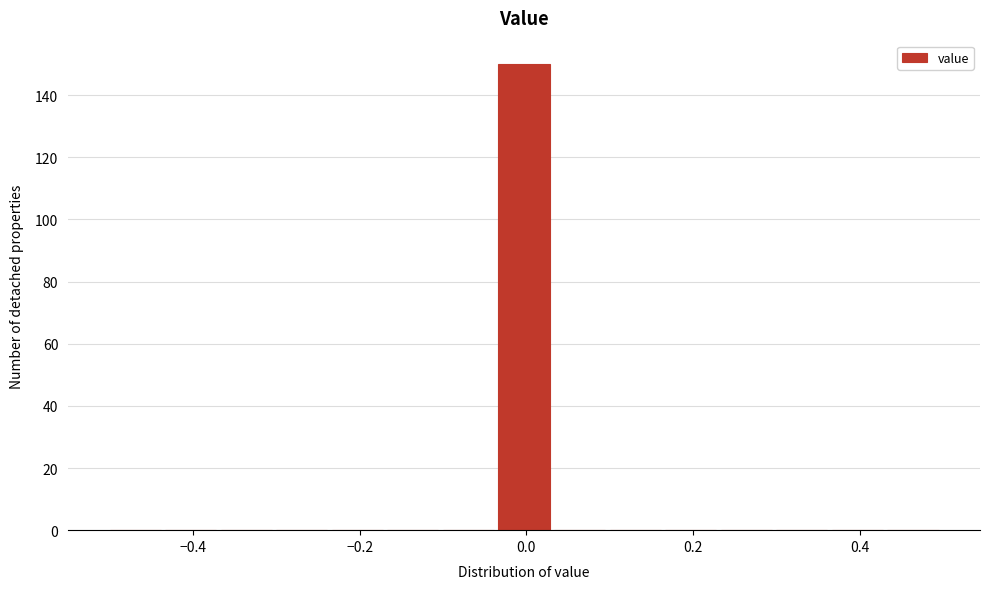

Read against the x-axis, roughly where is the centre of the tallest bar?

0.00